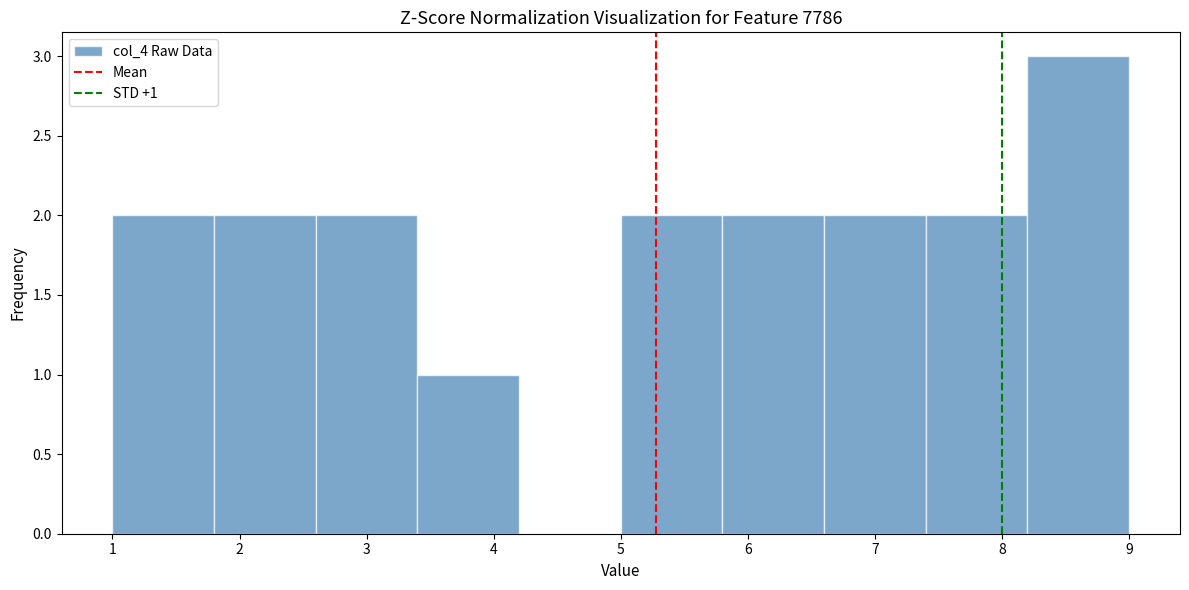

Which range on the x-axis has the tallest bar?

8.2 to 9.0